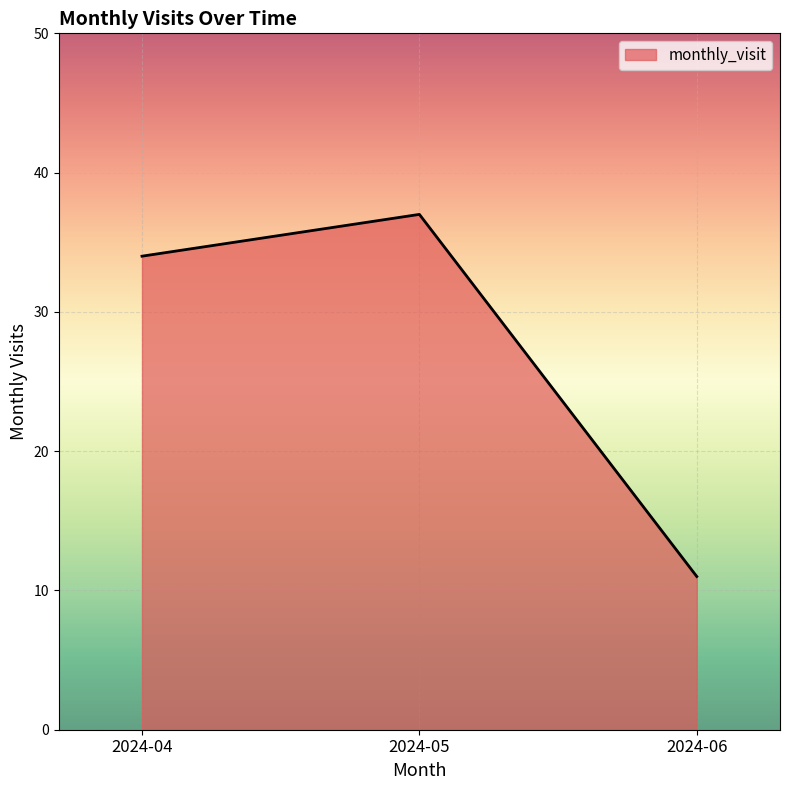

Reading left to right, list all the values displayed in this chart.

2024-04=34	2024-05=37	2024-06=11